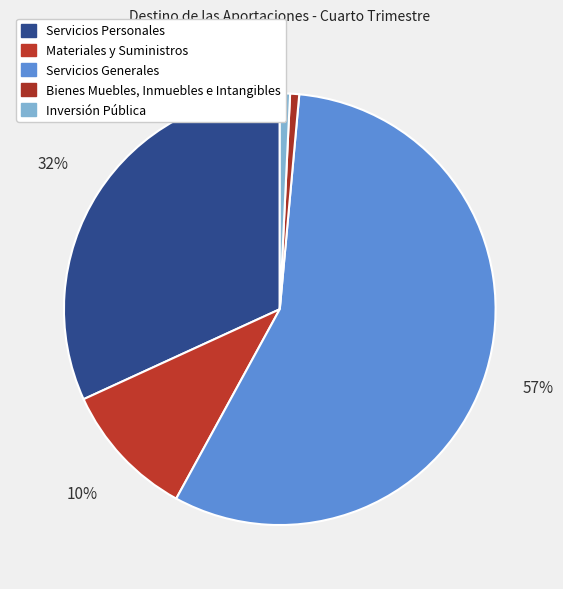

Which slice is the largest?

Servicios Generales